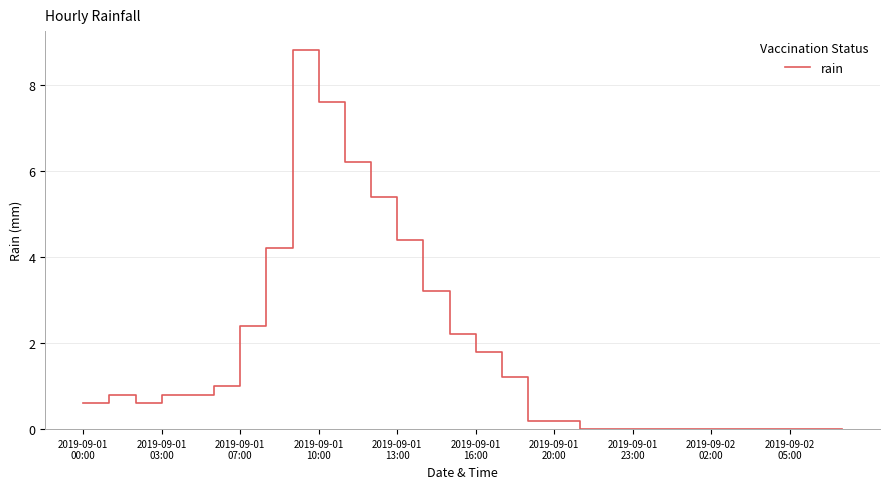

What is the difference between the maximum and minimum values?

8.8